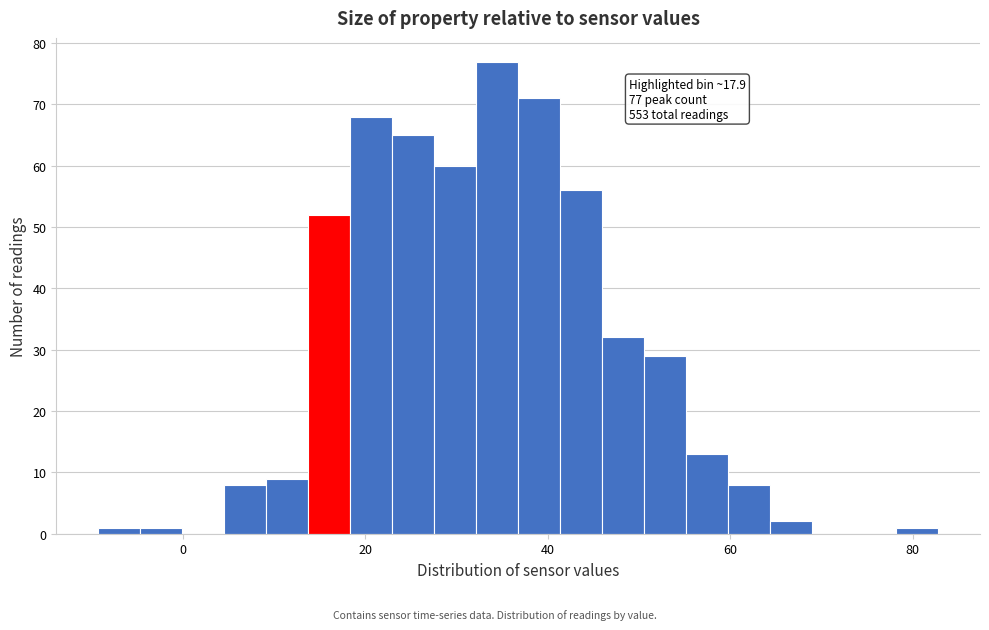

Read against the x-axis, roughly where is the centre of the tallest bar?

34